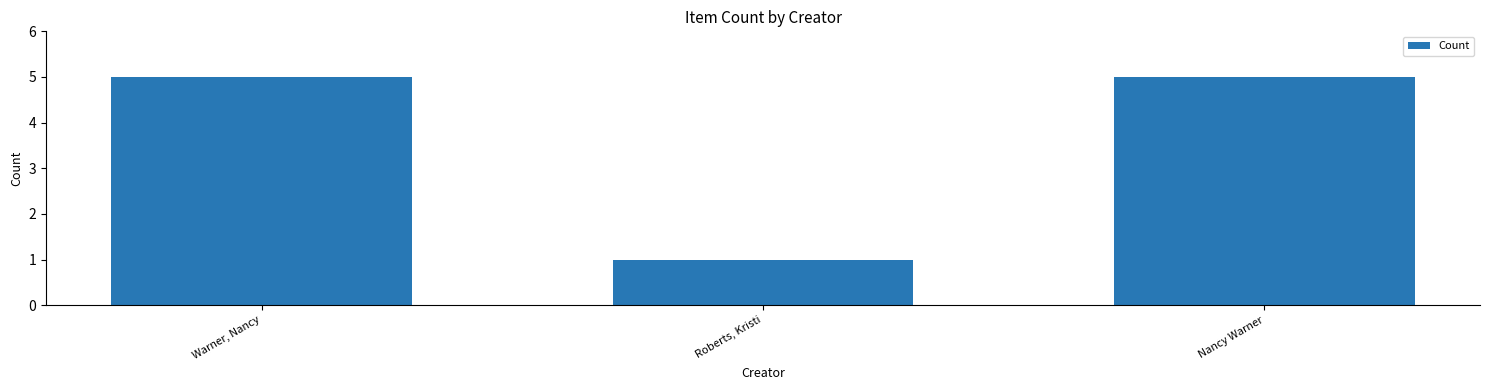

What is the label of the 3rd bar from the left?

Nancy Warner